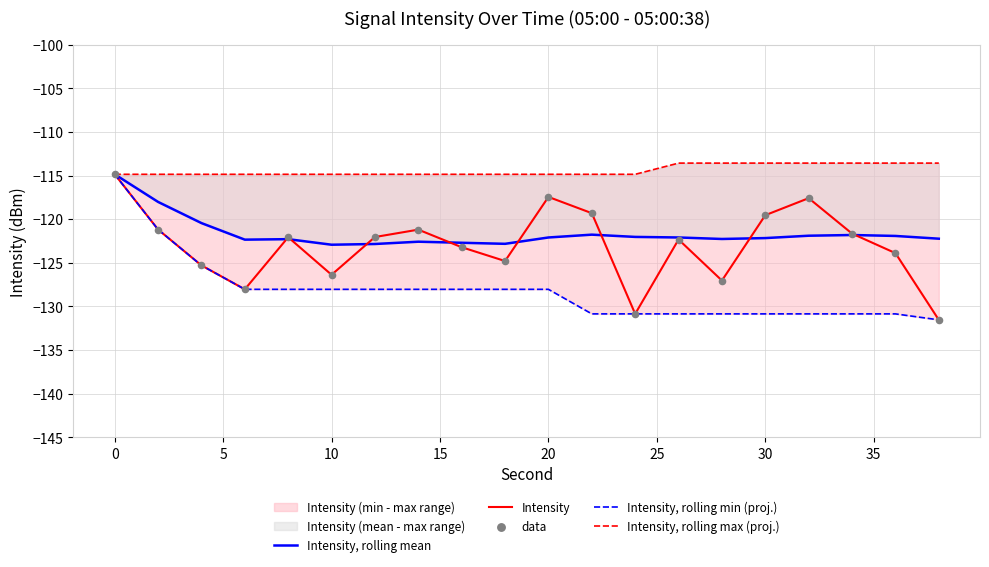

What is the lowest value of the Intensity series?

-131.5